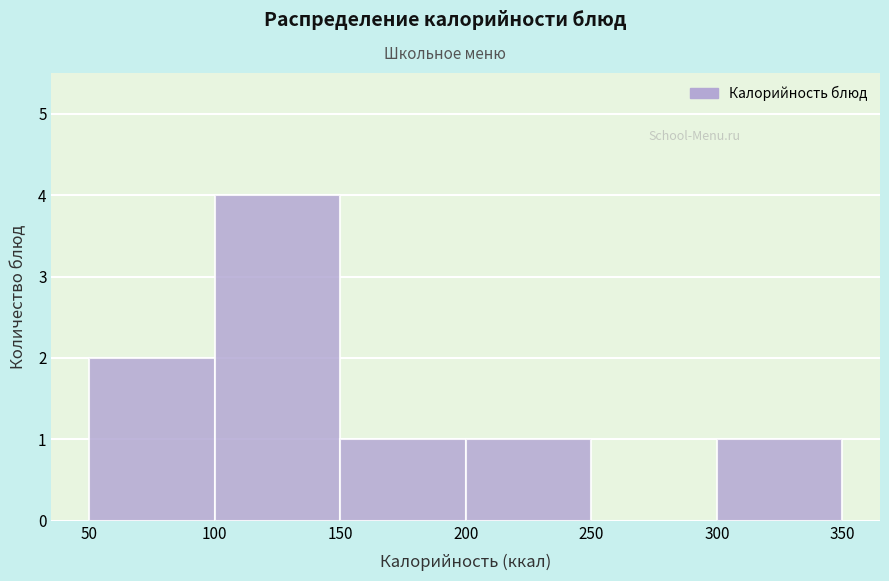

Reading left to right, list every bar in this chart as the range it spans on the x-axis followed by its height. The values are not printed on the chart, so give them approximately, as read against the axis.

50 to 100: 2
100 to 150: 4
150 to 200: 1
200 to 250: 1
250 to 300: 0
300 to 350: 1